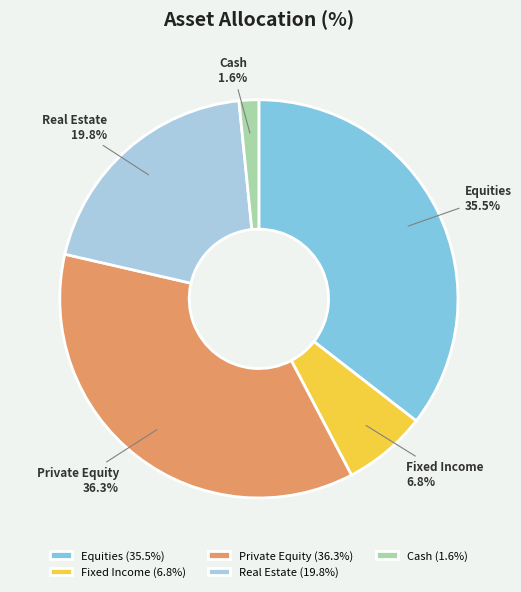

Between Equities and Private Equity, which is larger?

Private Equity